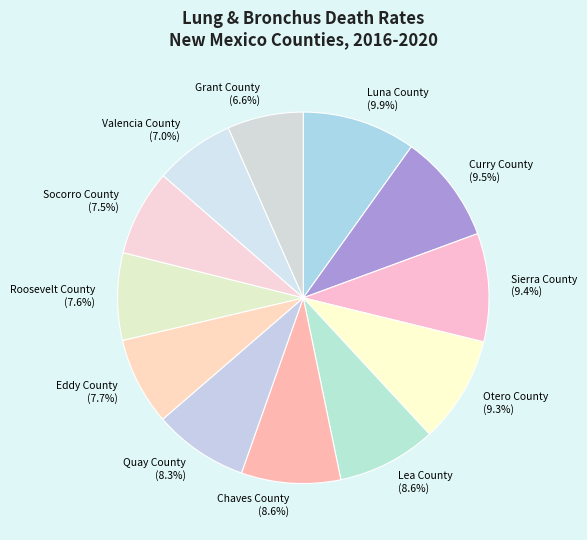

True or false: Luna County accounts for 1% of the total.

False